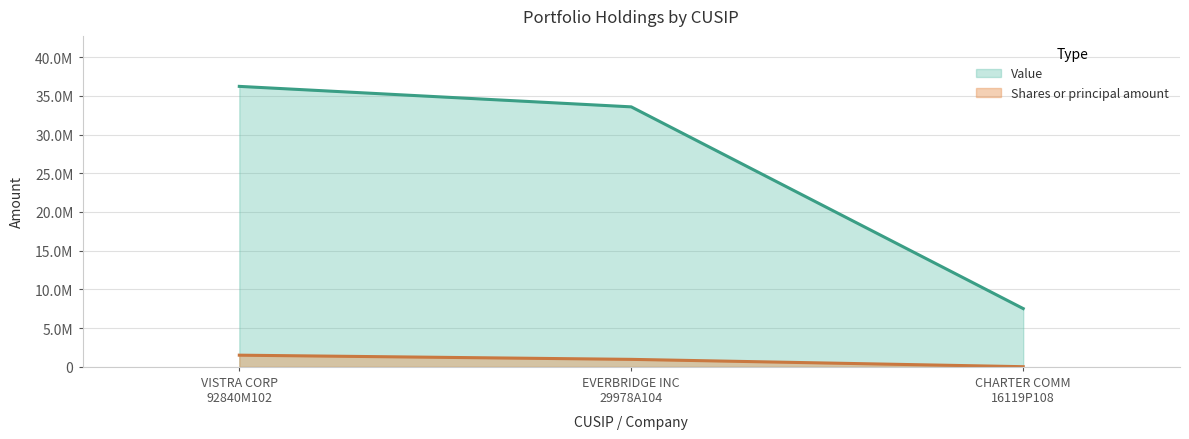

Between EVERBRIDGE INC 29978A104 and CHARTER COMM 16119P108, which is larger?

EVERBRIDGE INC 29978A104